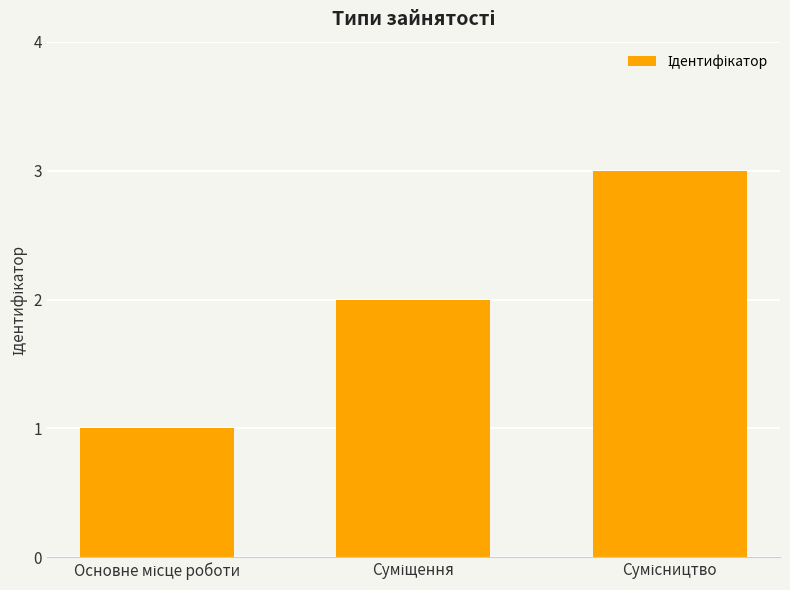

Count the values in the range 1 to 3.

3